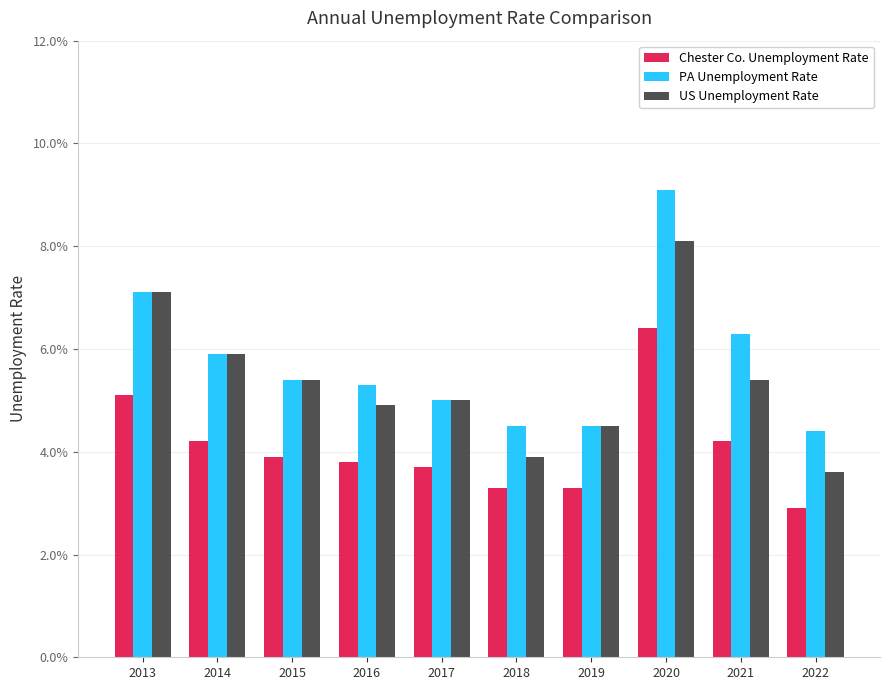

Rank the categories by US Unemployment Rate value from highest to lowest.

2020, 2013, 2014, 2015, 2021, 2017, 2016, 2019, 2018, 2022